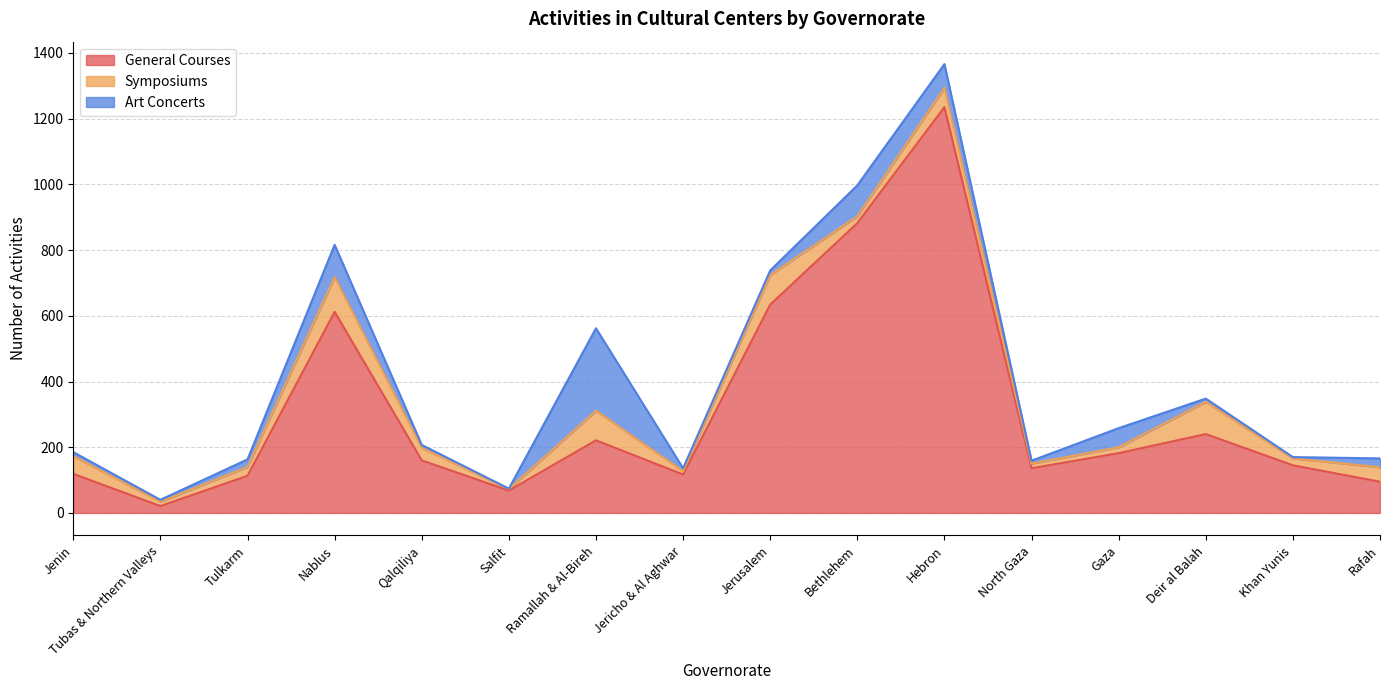

Which has a higher value, Hebron or Deir al Balah?

Hebron